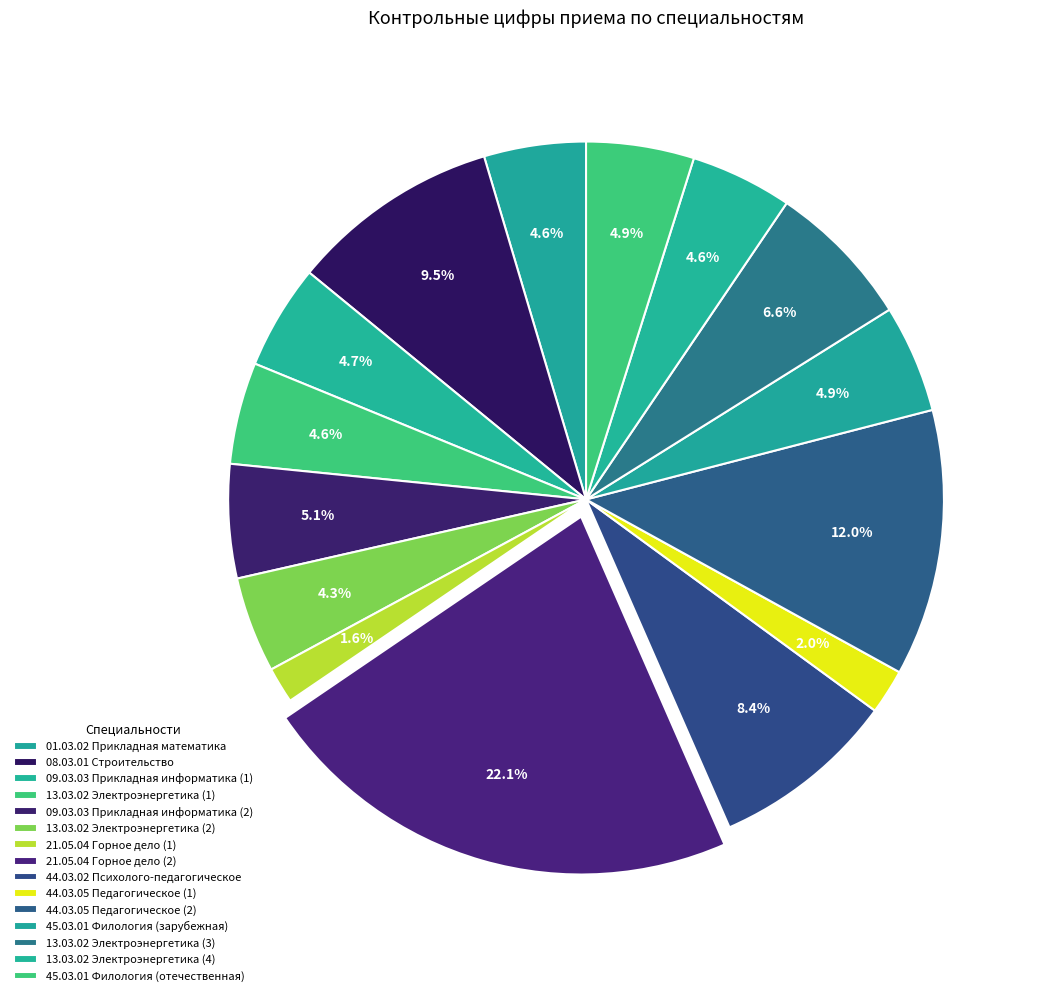

How many slices are in this pie chart?

15